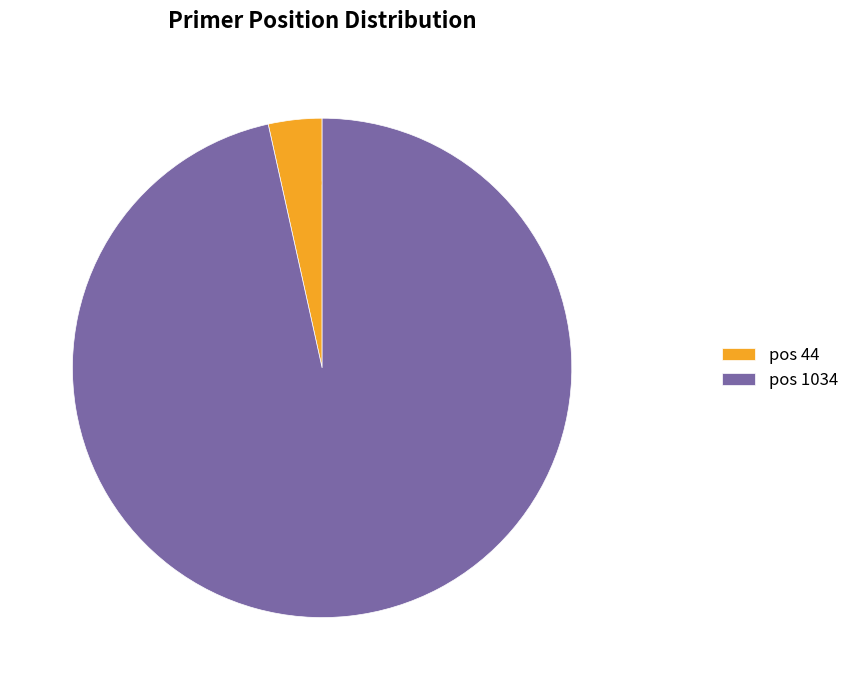

How much of the chart is everything except pos 1034?

3.5%